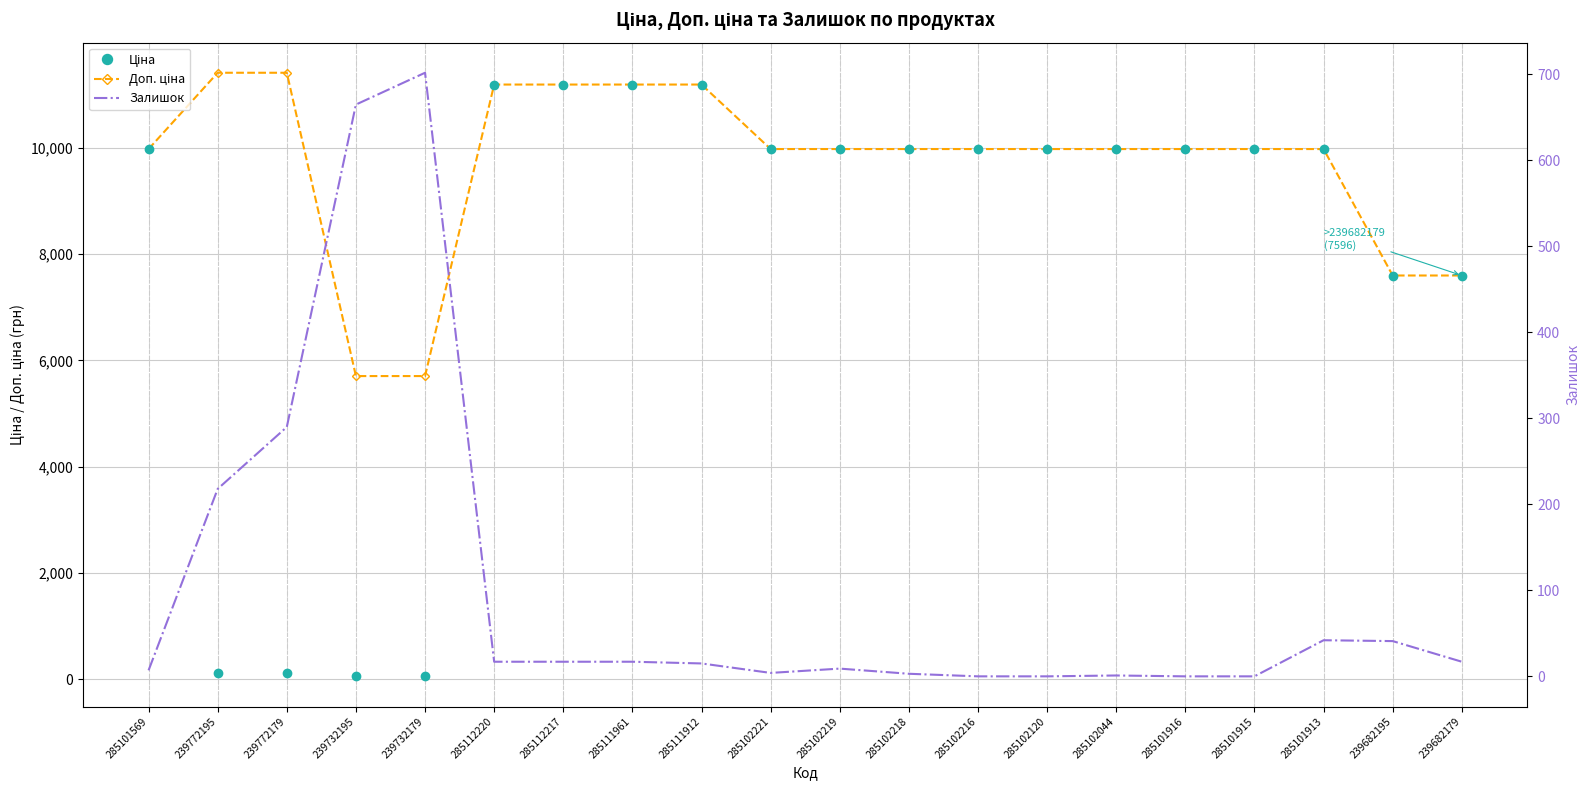

Read the Доп. ціна value at 239732179.

5705.0